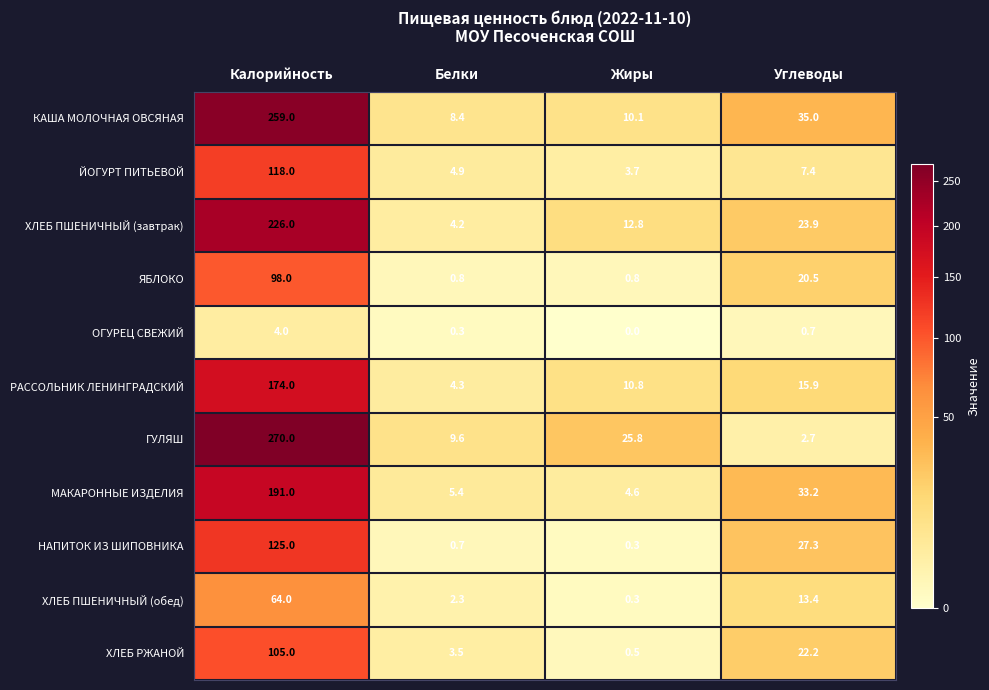

Which series has the largest range (max minus min)?

ГУЛЯШ